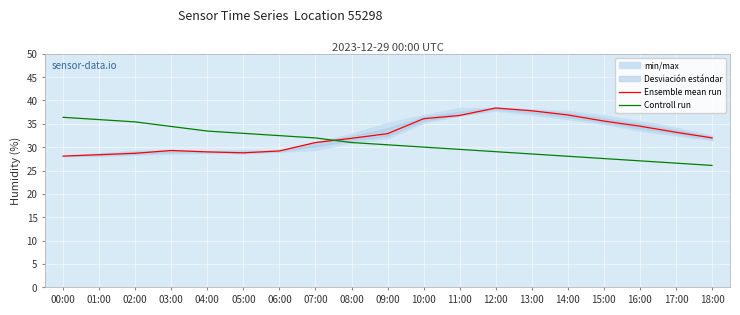

What is the total value across all series at 10:00?

66.1